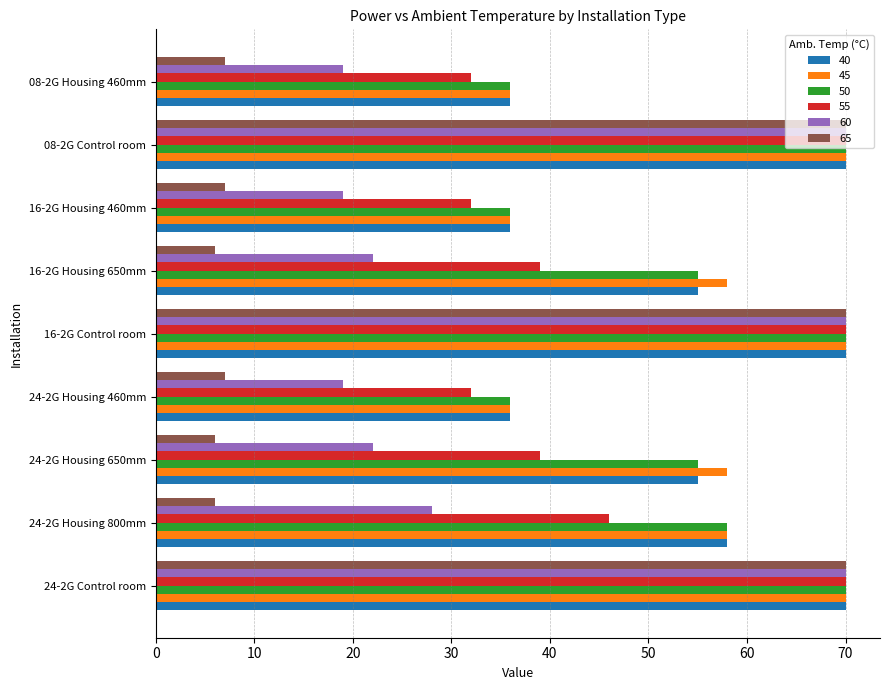

What is the spread (max minus min) of values at 24-2G Housing 460mm?

29